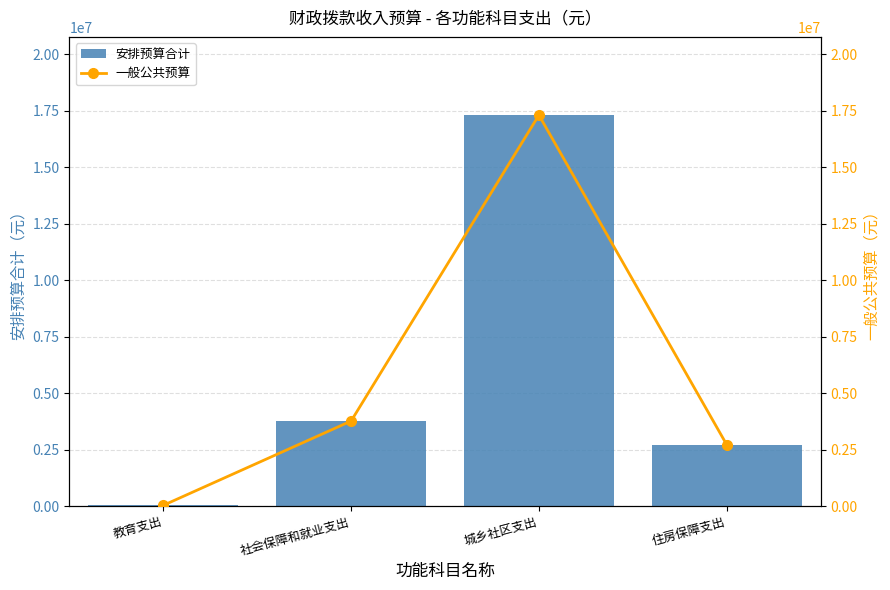

What are all the series names shown in the legend?

安排预算合计, 一般公共预算